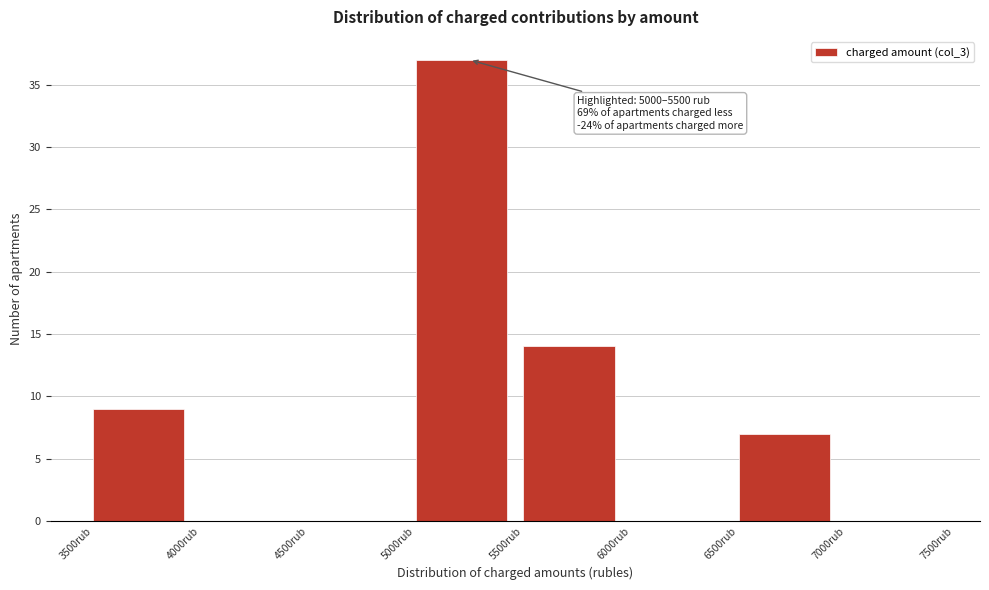

Over which range of the x-axis is the bar tallest?

5000 to 5500